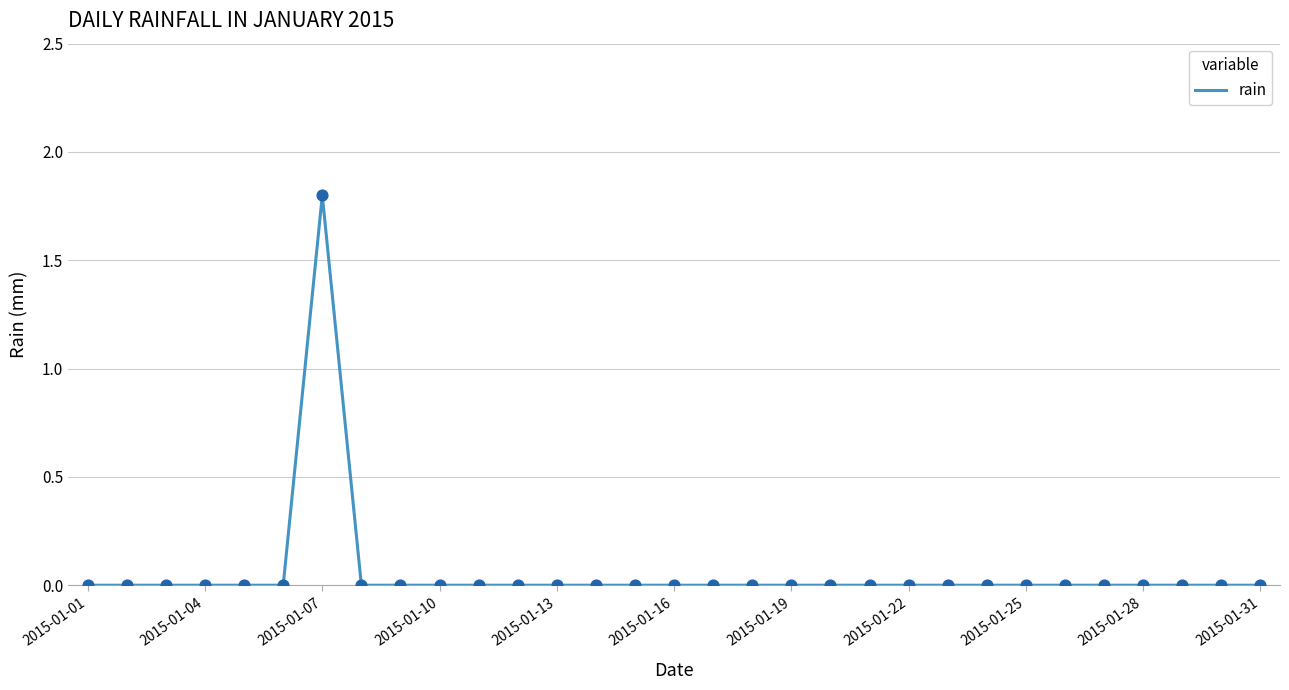

What is the greatest value displayed?

1.8